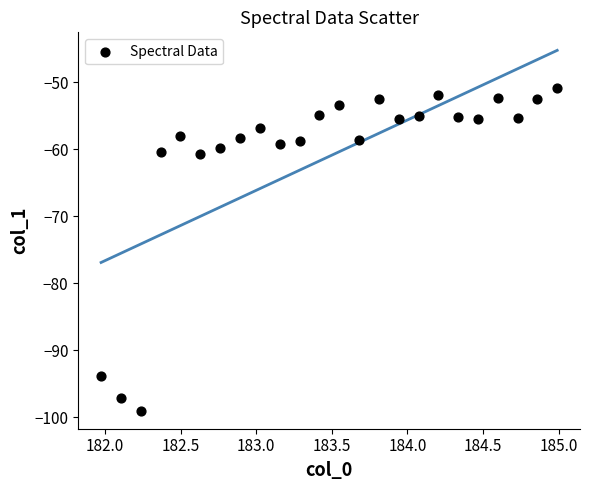

What is the range of X values (max minus min)?

3.0